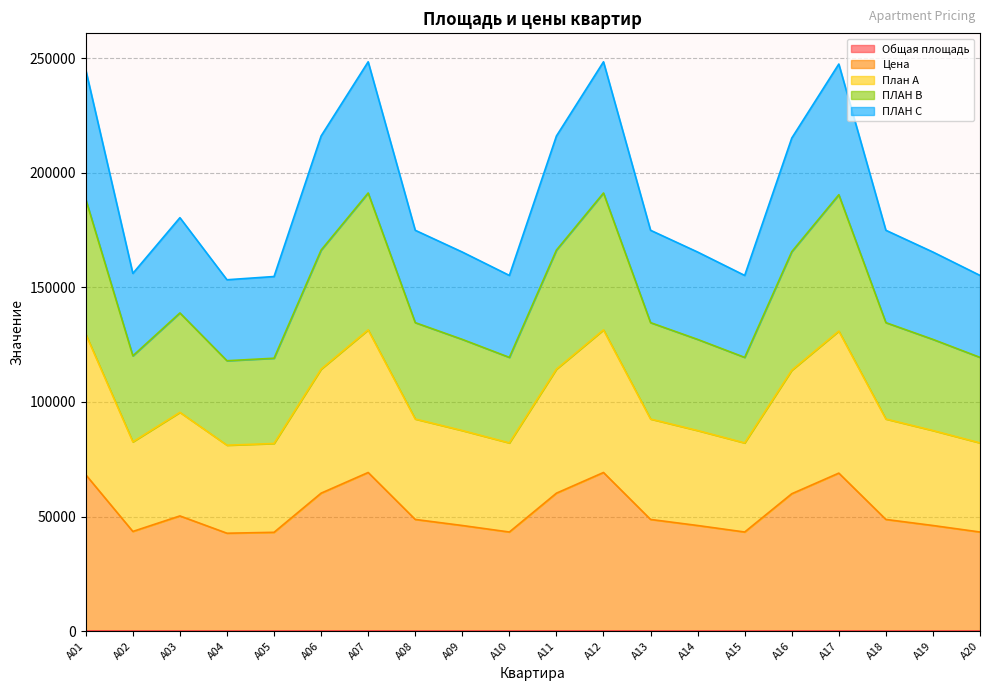

Does the chart display data point markers on the line(s)?

No